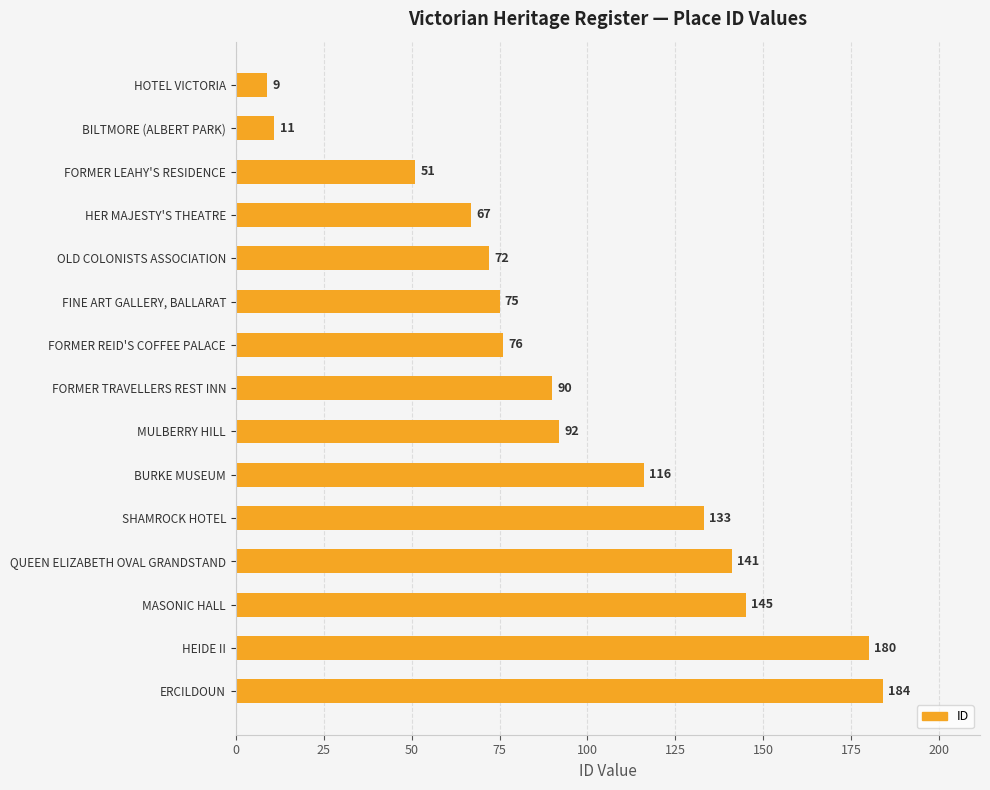

Which label corresponds to the largest value in the chart?

ERCILDOUN